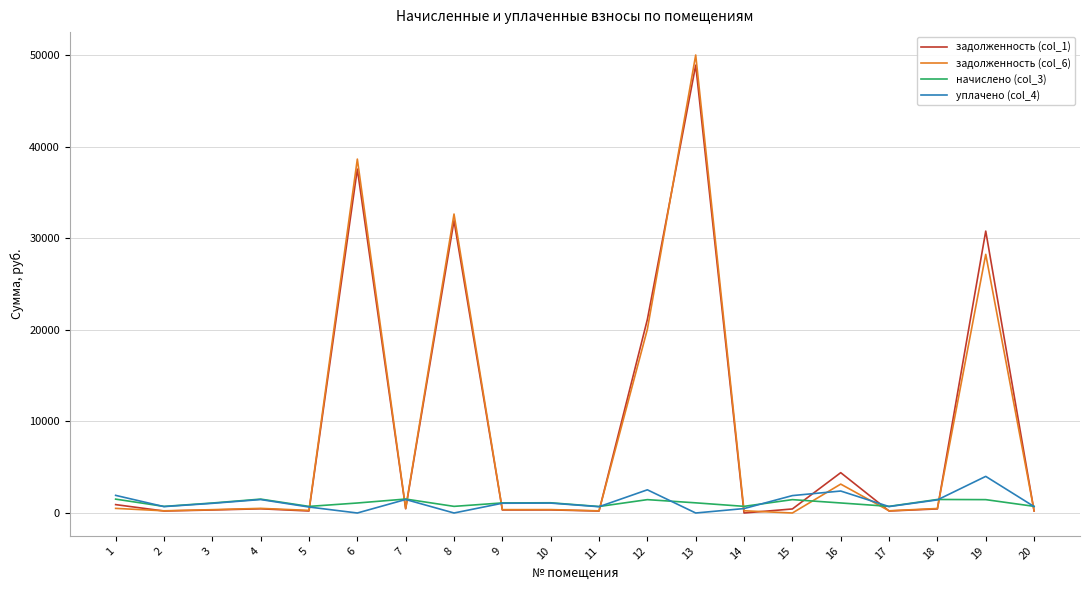

What is the greatest value displayed?

50024.2